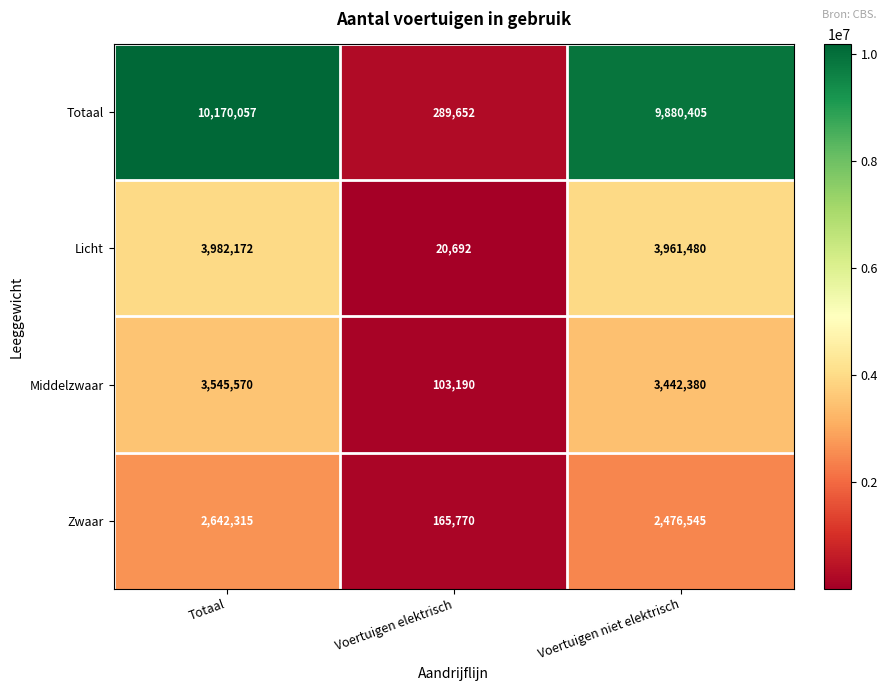

What is the sum of the Licht values at Totaal and Voertuigen elektrisch?

4002864